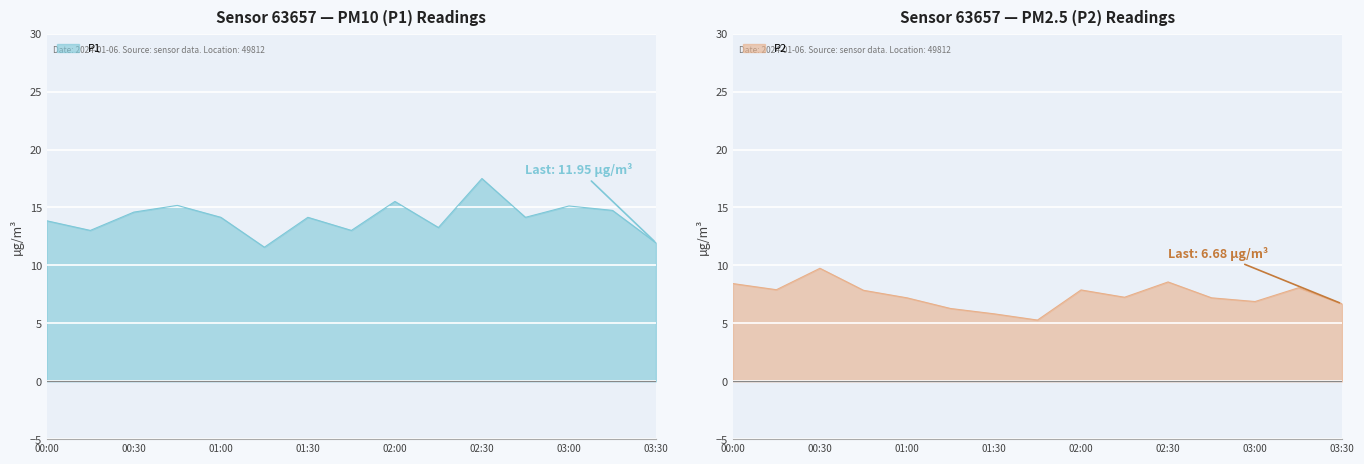

The P1 series shows 15.1 at 03:00. True or false?

True